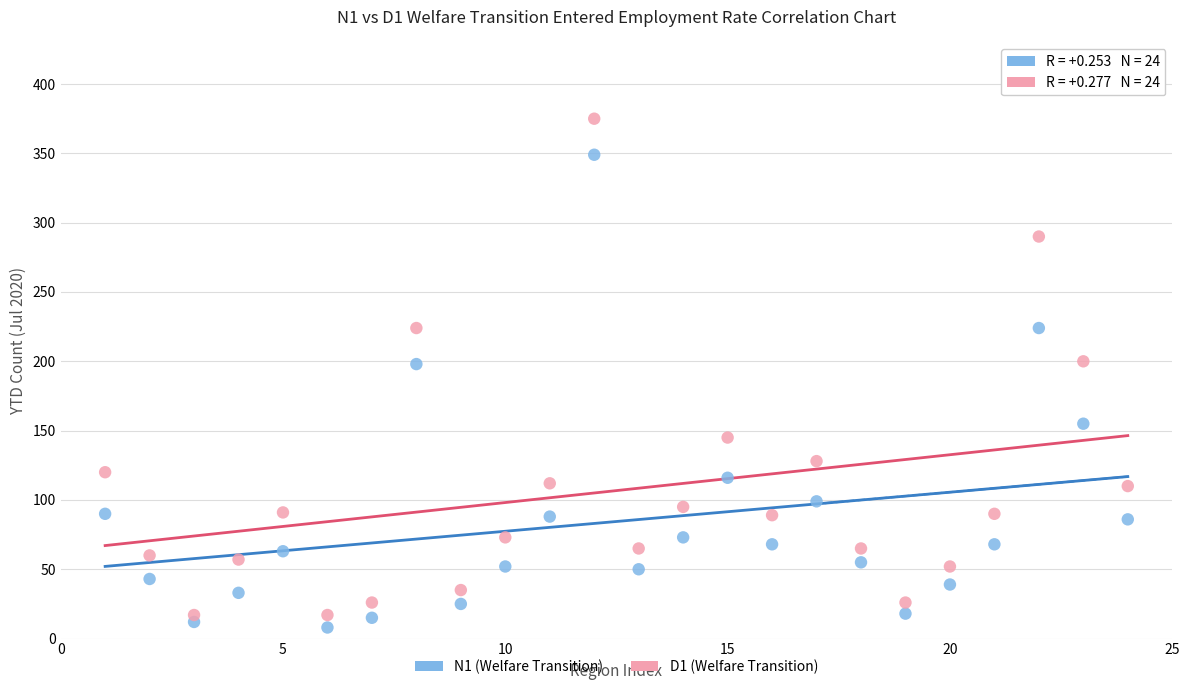

What is the X range (max minus min) for the scatter plot?

23